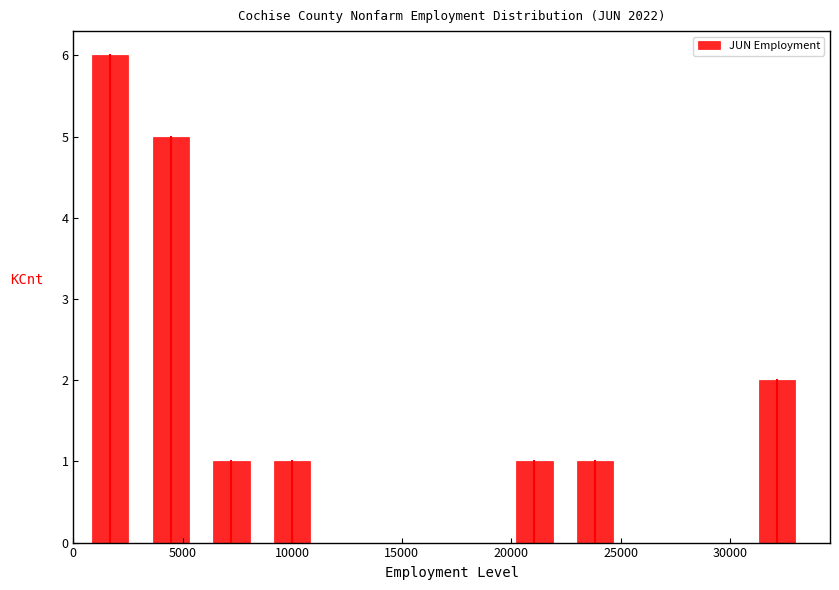

How tall is the bar that spans 6000 to 8500 on the x-axis? Neither the bar edges nor the heights are printed on the chart, so give them approximately, as read against the axes.

1